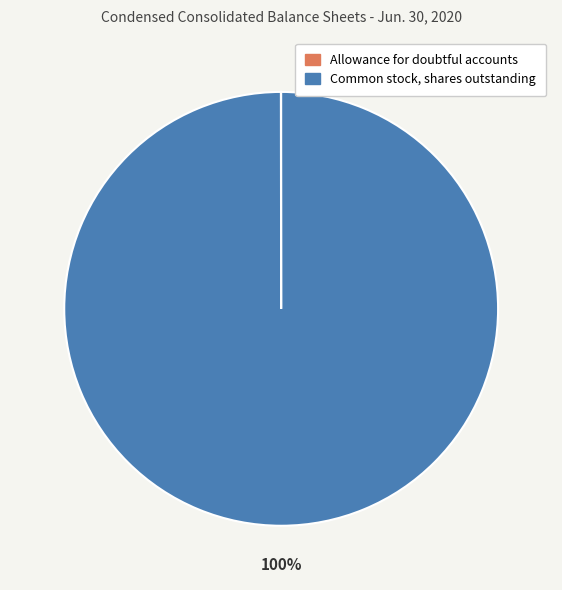

True or false: Common stock, shares outstanding accounts for 100% of the total.

True